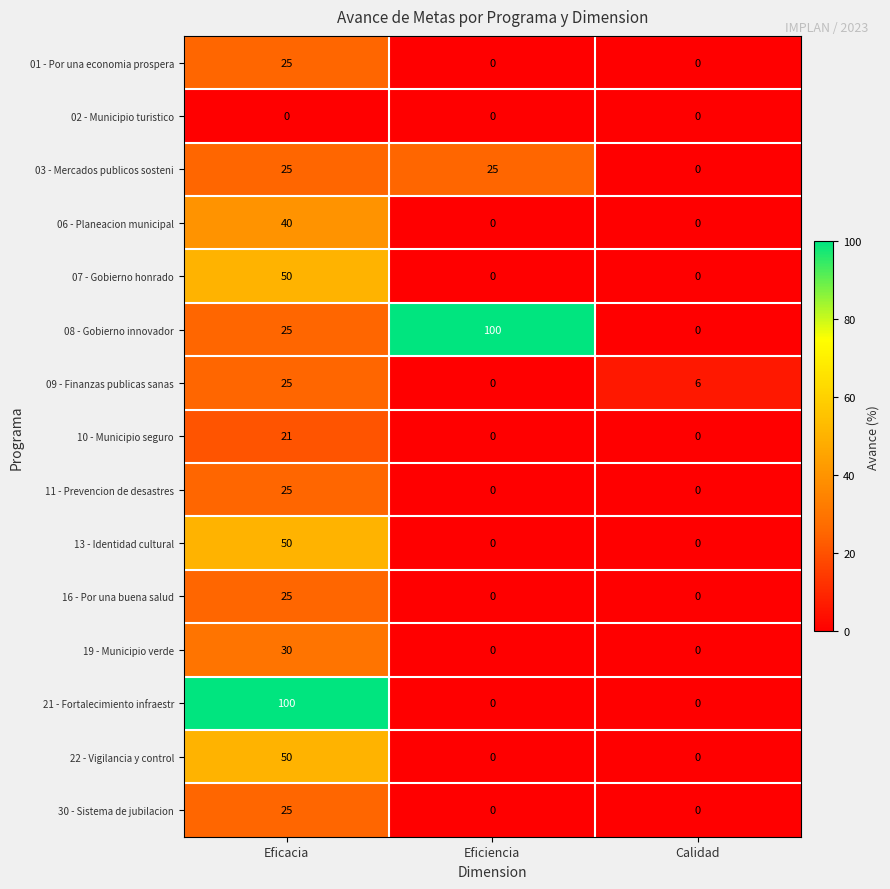

Which series changed the most between Eficacia and Calidad?

21 - Fortalecimiento infraestr